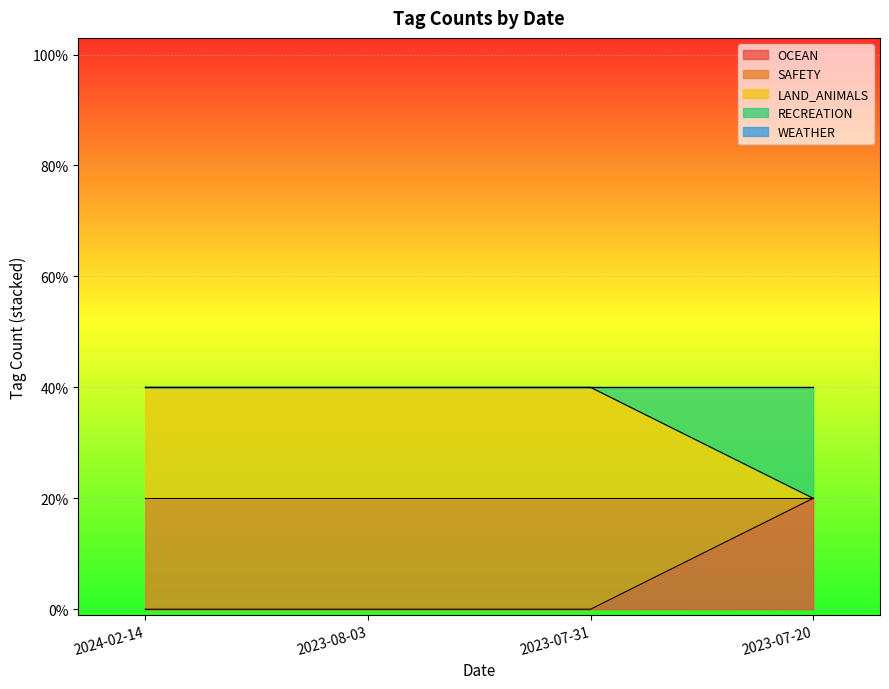

At which label is WEATHER closest to 0?

2024-02-14